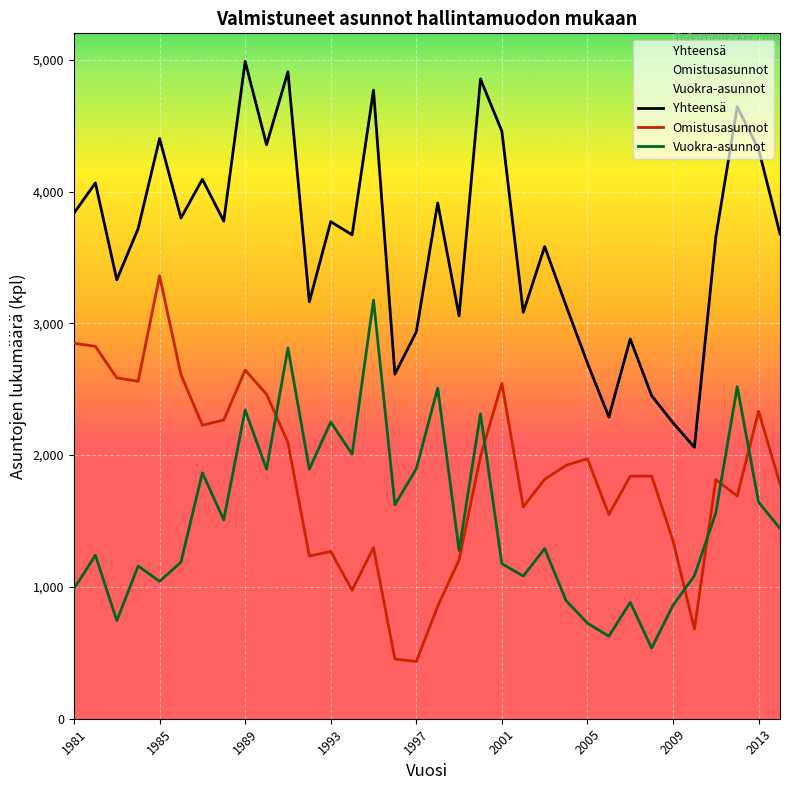

List the series in order of their overall mean, highest first.

Yhteensä, Omistusasunnot, Vuokra-asunnot